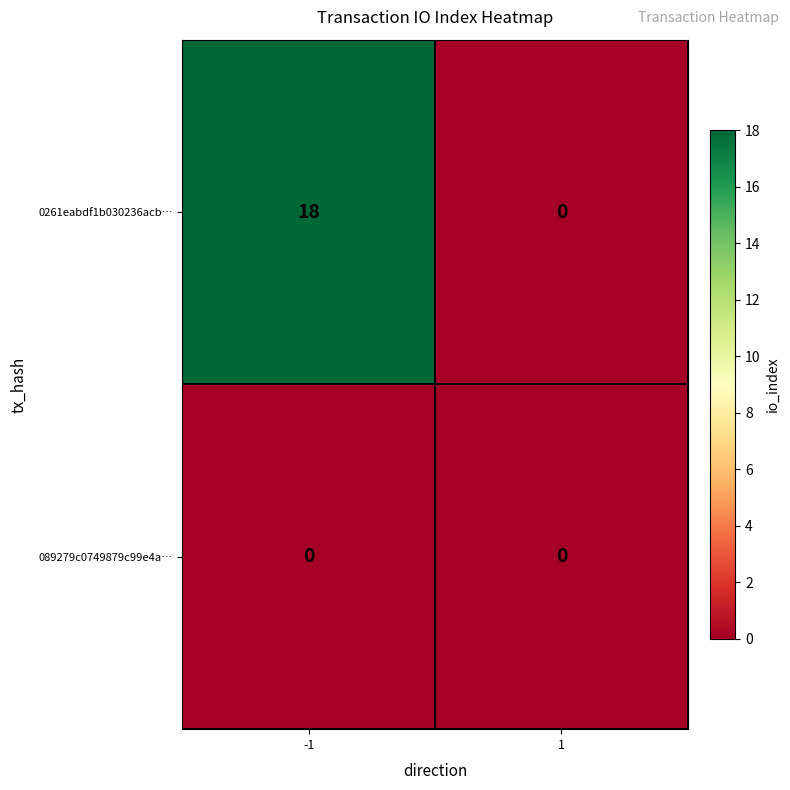

How many categories are shown in the chart?

2